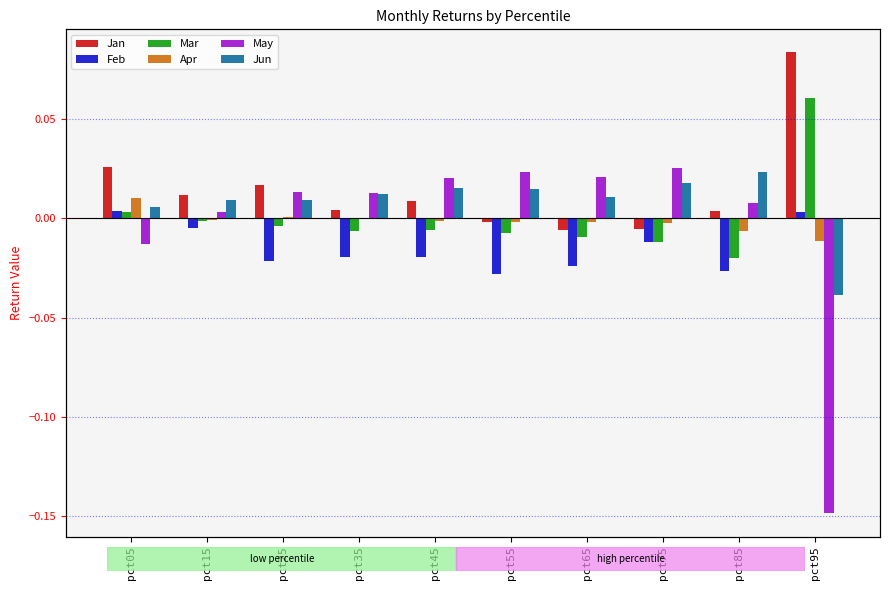

How many bars are there in each group?

6